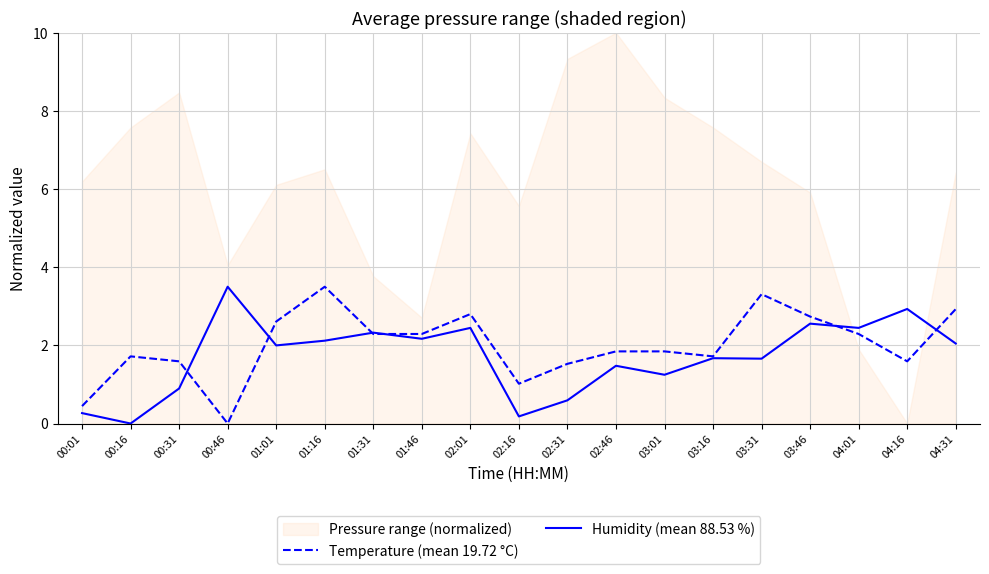

Between 02:46 and 00:01, which is larger?

02:46